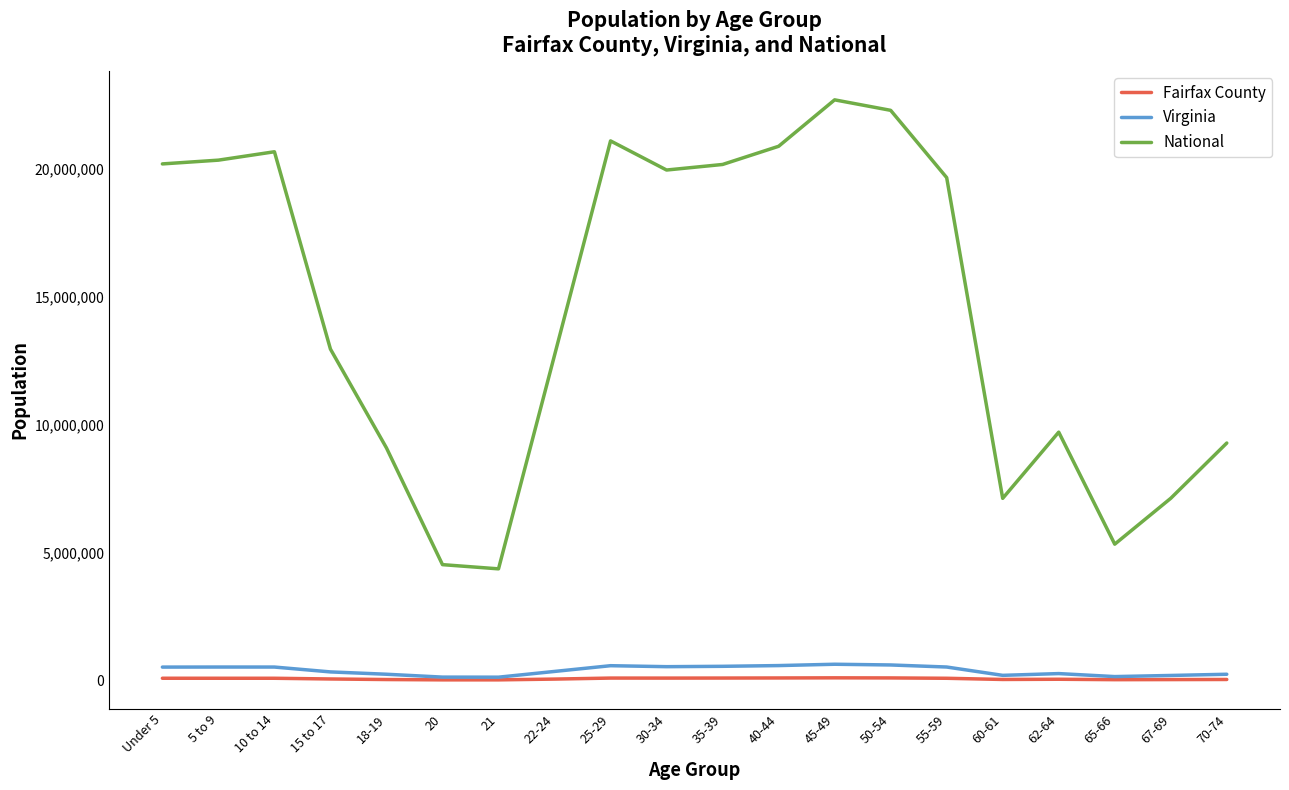

What is the difference between the Fairfax County values at 70-74 and 55-59?

47177